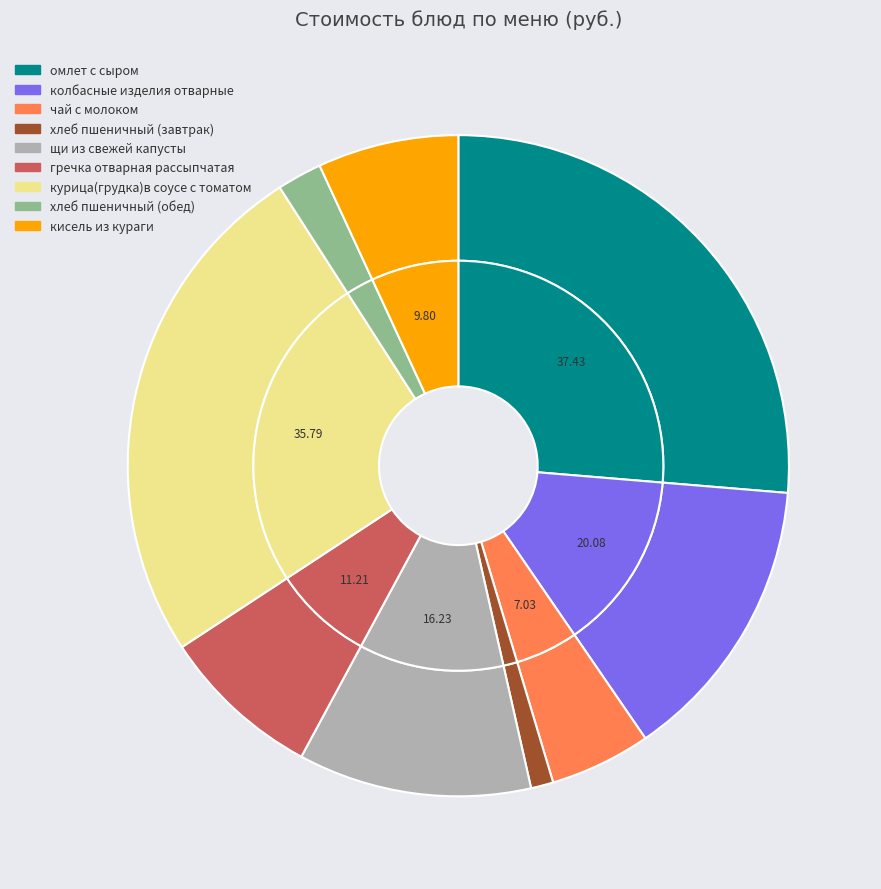

Is there any slice that represents more than half of the pie?

No